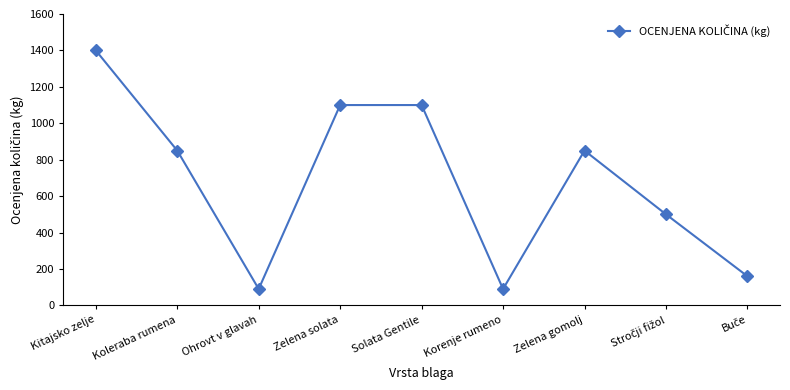

Read the value at Ohrovt v glavah.

90